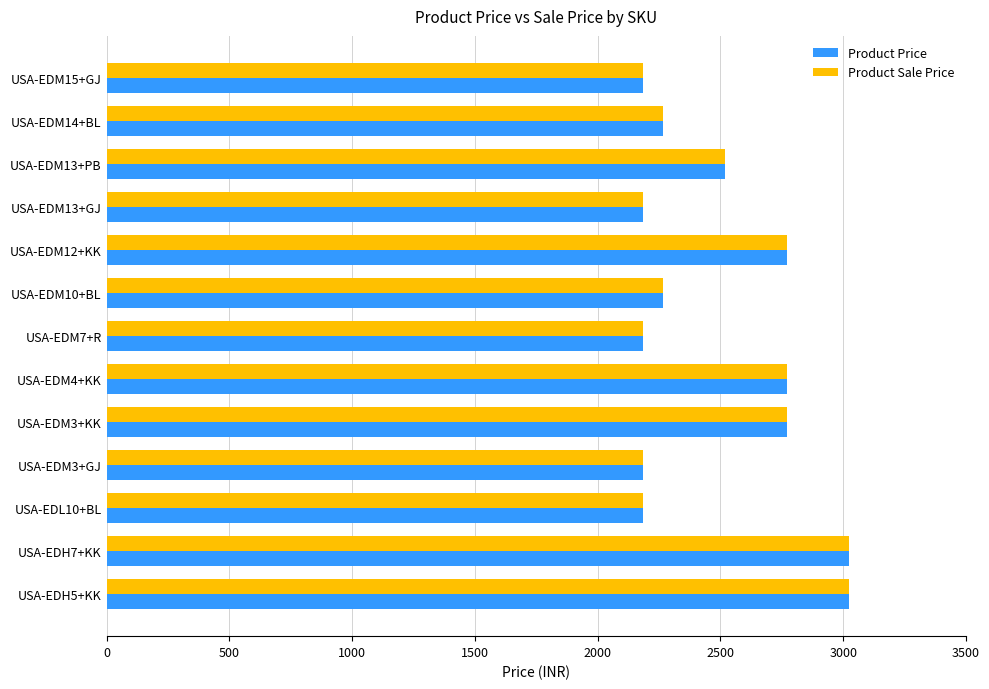

At how many categories does at least one series exceed 2677?

5